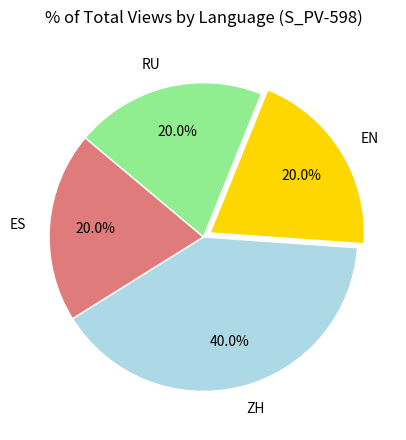

What portion of the pie excludes ES?

80.0%